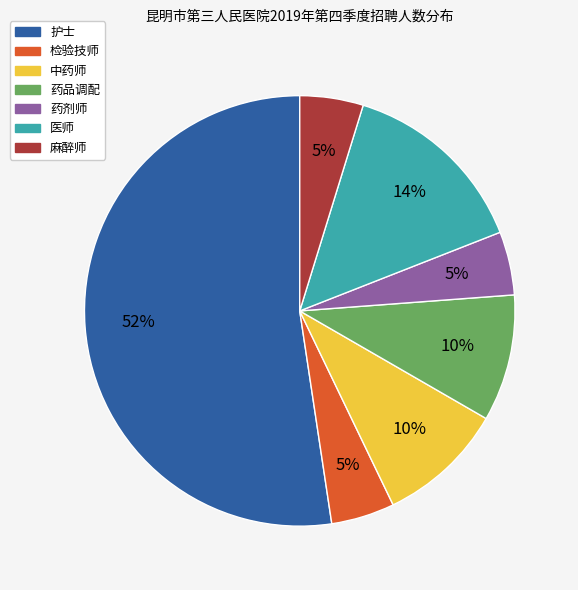

Is 药品调配 the majority of the pie?

No